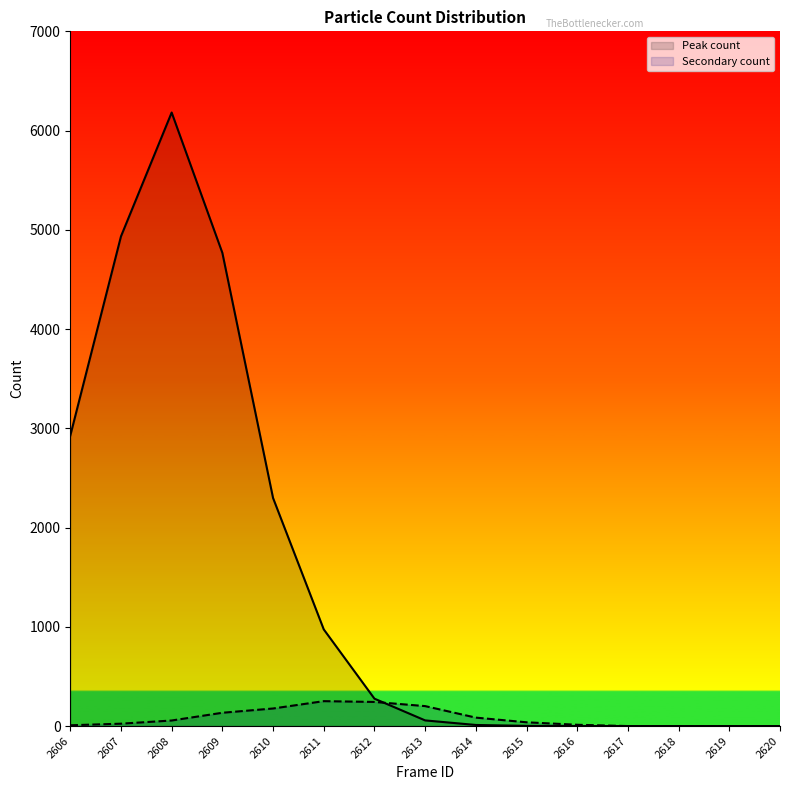

True or false: Peak count and Secondary count intersect in this chart.

True